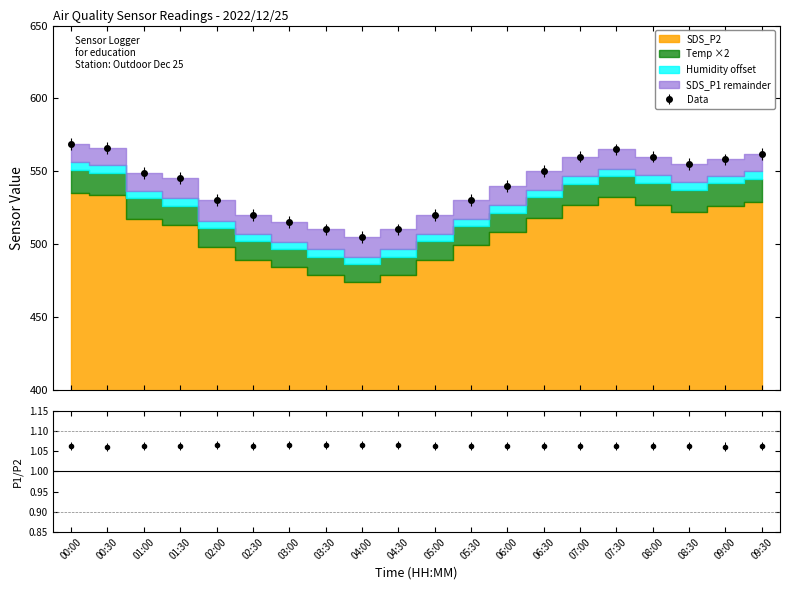

What is the approximate value of Humidity at 03:30?

99.9